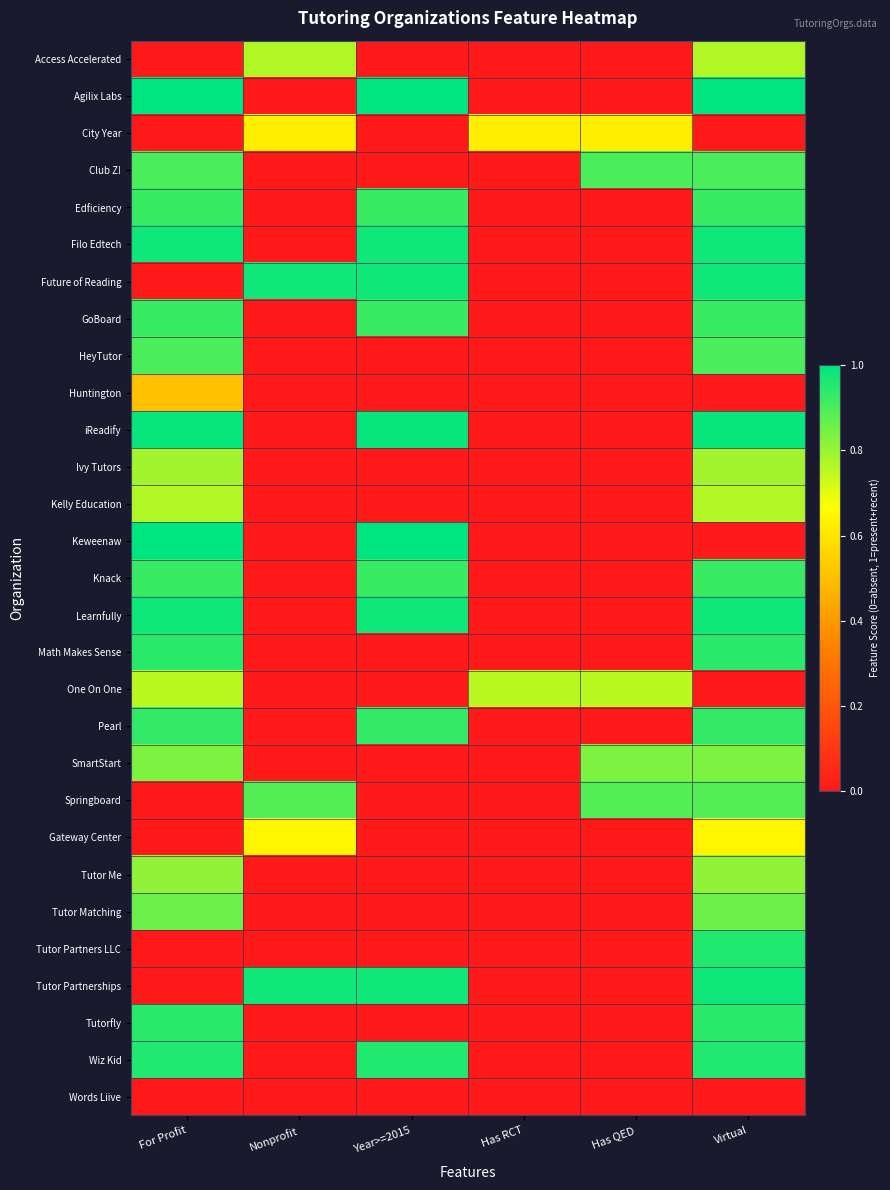

Reading right to left, transcribe all the data shown in this chart.

Access Accelerated: Virtual=0.8	Has QED=0.0	Has RCT=0.0	Year>=2015=0.0	Nonprofit=0.8	For Profit=0.0
Agilix Labs: Virtual=1.0	Has QED=0.0	Has RCT=0.0	Year>=2015=1.0	Nonprofit=0.0	For Profit=1.0
City Year: Virtual=0.0	Has QED=0.6	Has RCT=0.6	Year>=2015=0.0	Nonprofit=0.6	For Profit=0.0
Club Z!: Virtual=0.9	Has QED=0.9	Has RCT=0.0	Year>=2015=0.0	Nonprofit=0.0	For Profit=0.9
Edficiency: Virtual=0.9	Has QED=0.0	Has RCT=0.0	Year>=2015=0.9	Nonprofit=0.0	For Profit=0.9
Filo Edtech: Virtual=1.0	Has QED=0.0	Has RCT=0.0	Year>=2015=1.0	Nonprofit=0.0	For Profit=1.0
Future of Reading: Virtual=1.0	Has QED=0.0	Has RCT=0.0	Year>=2015=1.0	Nonprofit=1.0	For Profit=0.0
GoBoard: Virtual=0.9	Has QED=0.0	Has RCT=0.0	Year>=2015=0.9	Nonprofit=0.0	For Profit=0.9
HeyTutor: Virtual=0.9	Has QED=0.0	Has RCT=0.0	Year>=2015=0.0	Nonprofit=0.0	For Profit=0.9
Huntington: Virtual=0.0	Has QED=0.0	Has RCT=0.0	Year>=2015=0.0	Nonprofit=0.0	For Profit=0.5
iReadify: Virtual=1.0	Has QED=0.0	Has RCT=0.0	Year>=2015=1.0	Nonprofit=0.0	For Profit=1.0
Ivy Tutors: Virtual=0.8	Has QED=0.0	Has RCT=0.0	Year>=2015=0.0	Nonprofit=0.0	For Profit=0.8
Kelly Education: Virtual=0.8	Has QED=0.0	Has RCT=0.0	Year>=2015=0.0	Nonprofit=0.0	For Profit=0.8
Keweenaw: Virtual=0.0	Has QED=0.0	Has RCT=0.0	Year>=2015=1.0	Nonprofit=0.0	For Profit=1.0
Knack: Virtual=0.9	Has QED=0.0	Has RCT=0.0	Year>=2015=0.9	Nonprofit=0.0	For Profit=0.9
Learnfully: Virtual=1.0	Has QED=0.0	Has RCT=0.0	Year>=2015=1.0	Nonprofit=0.0	For Profit=1.0
Math Makes Sense: Virtual=0.9	Has QED=0.0	Has RCT=0.0	Year>=2015=0.0	Nonprofit=0.0	For Profit=0.9
One On One: Virtual=0.0	Has QED=0.8	Has RCT=0.8	Year>=2015=0.0	Nonprofit=0.0	For Profit=0.8
Pearl: Virtual=0.9	Has QED=0.0	Has RCT=0.0	Year>=2015=0.9	Nonprofit=0.0	For Profit=0.9
SmartStart: Virtual=0.8	Has QED=0.8	Has RCT=0.0	Year>=2015=0.0	Nonprofit=0.0	For Profit=0.8
Springboard: Virtual=0.9	Has QED=0.9	Has RCT=0.0	Year>=2015=0.0	Nonprofit=0.9	For Profit=0.0
Gateway Center: Virtual=0.6	Has QED=0.0	Has RCT=0.0	Year>=2015=0.0	Nonprofit=0.6	For Profit=0.0
Tutor Me: Virtual=0.8	Has QED=0.0	Has RCT=0.0	Year>=2015=0.0	Nonprofit=0.0	For Profit=0.8
Tutor Matching: Virtual=0.9	Has QED=0.0	Has RCT=0.0	Year>=2015=0.0	Nonprofit=0.0	For Profit=0.9
Tutor Partners LLC: Virtual=1.0	Has QED=0.0	Has RCT=0.0	Year>=2015=0.0	Nonprofit=0.0	For Profit=0.0
Tutor Partnerships: Virtual=1.0	Has QED=0.0	Has RCT=0.0	Year>=2015=1.0	Nonprofit=1.0	For Profit=0.0
Tutorfly: Virtual=0.9	Has QED=0.0	Has RCT=0.0	Year>=2015=0.0	Nonprofit=0.0	For Profit=0.9
Wiz Kid: Virtual=1.0	Has QED=0.0	Has RCT=0.0	Year>=2015=1.0	Nonprofit=0.0	For Profit=1.0
Words Liive: Virtual=-21.5	Has QED=-0.0	Has RCT=-0.0	Year>=2015=-0.0	Nonprofit=-0.0	For Profit=-21.5